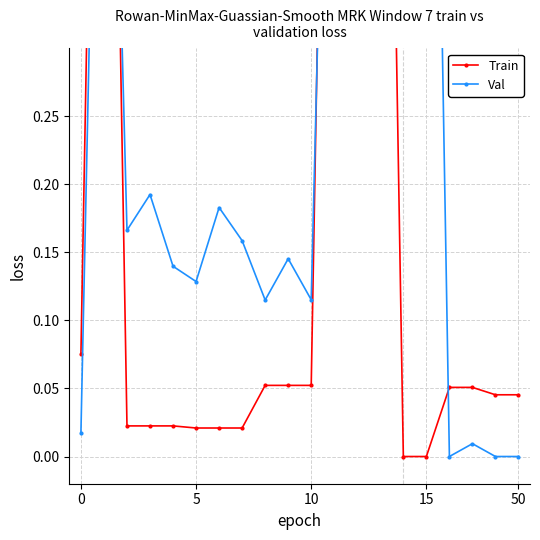

Reading left to right, extract all data points from this chart.

Train: 0.1	1.0	0.0	0.0	0.0	0.0	0.0	0.0	0.1	0.1	0.1	1.0	1.0	1.0	0.0	0.0	0.1	0.1	0.0	0.0
Val: 0.0	0.8	0.2	0.2	0.1	0.1	0.2	0.2	0.1	0.1	0.1	0.8	0.8	0.8	0.9	1.0	0.0	0.0	0.0	0.0